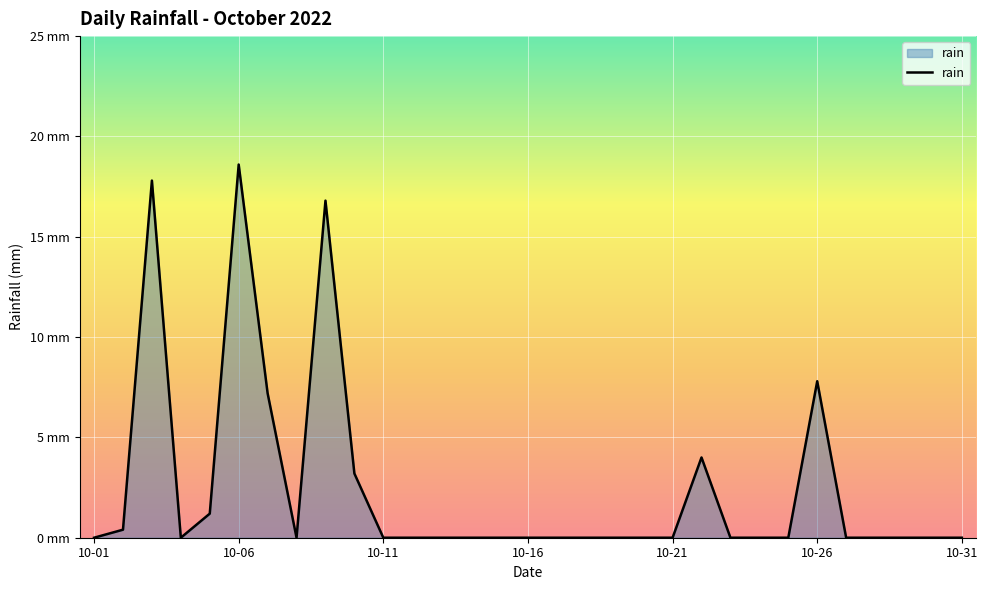

Is this an area chart (filled region under the line)?

Yes